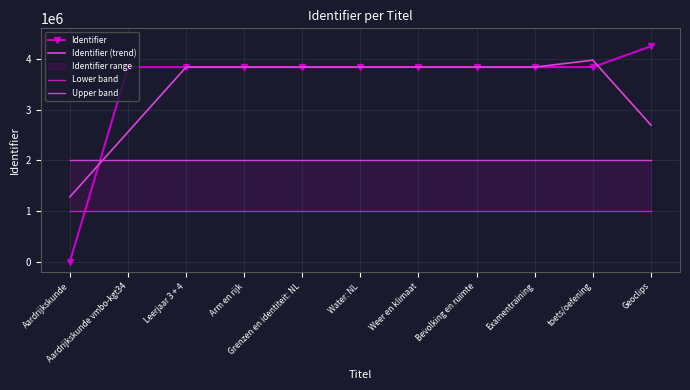

Where is Lower band nearest to the value 1000000?

Aardrijkskunde